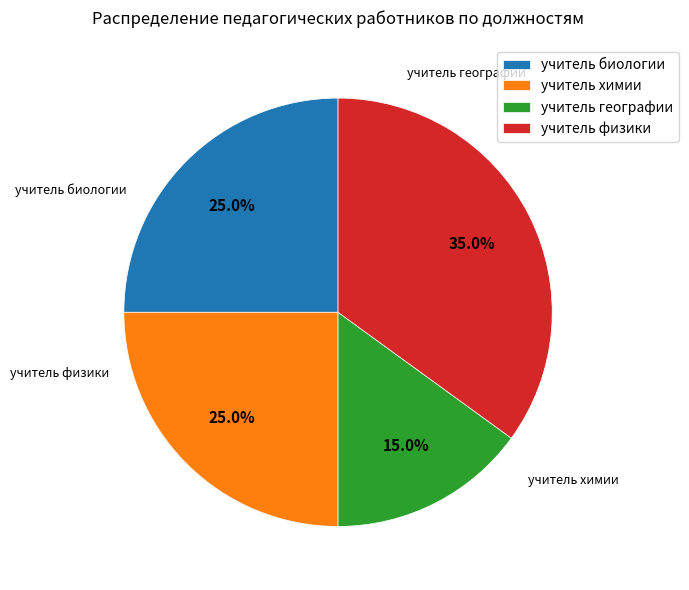

Is it true that учитель биологии is 40% of the pie?

False